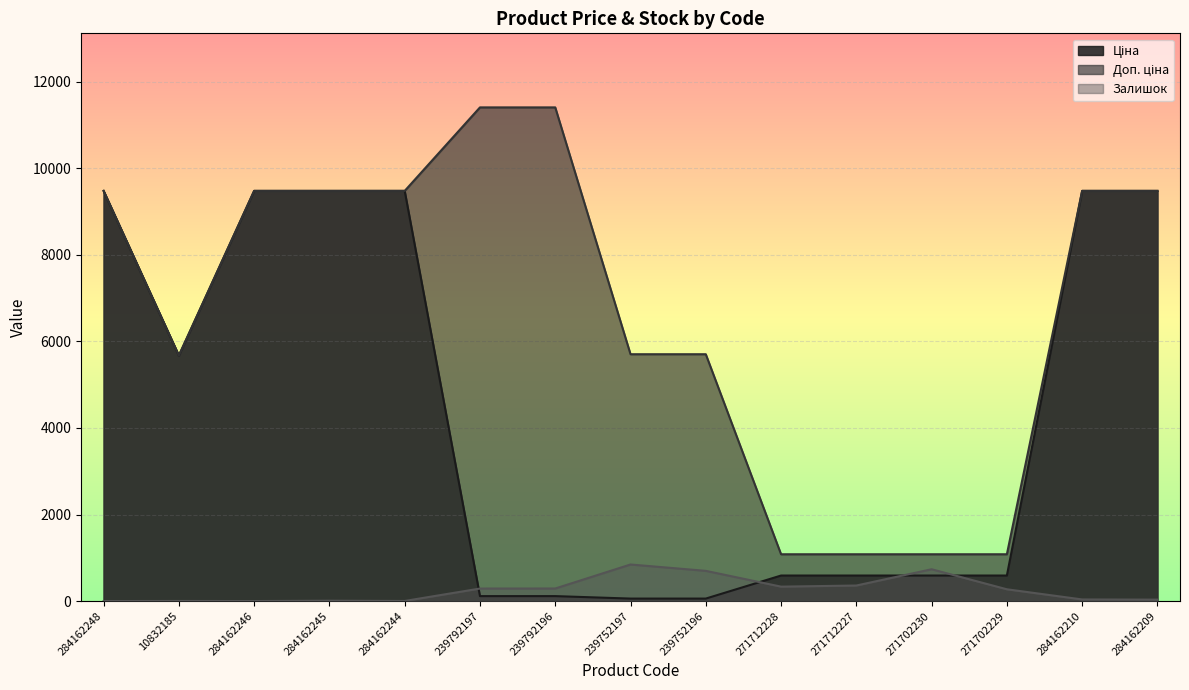

How many lines are shown in the chart?

3